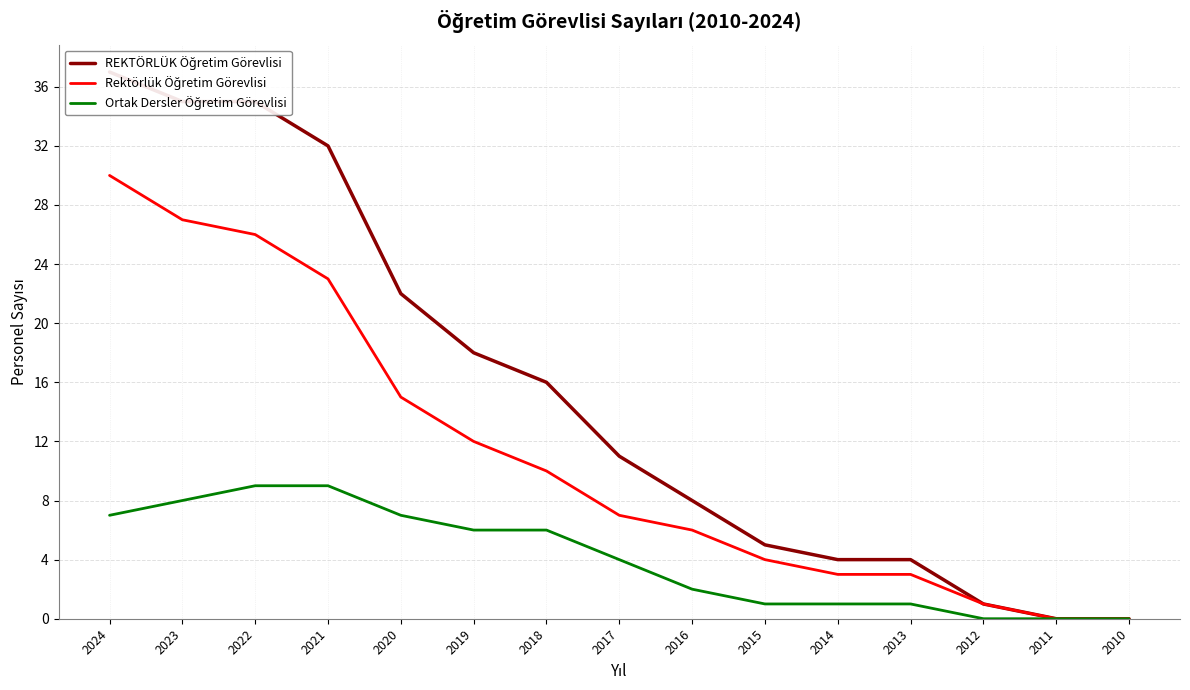

True or false: REKTÖRLÜK Öğretim Görevlisi and Ortak Dersler Öğretim Görevlisi cross at least once.

False